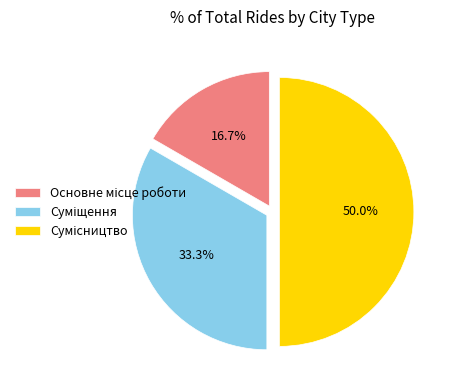

To the nearest percent, what is the difference between the largest and smallest slice percentages?

33%